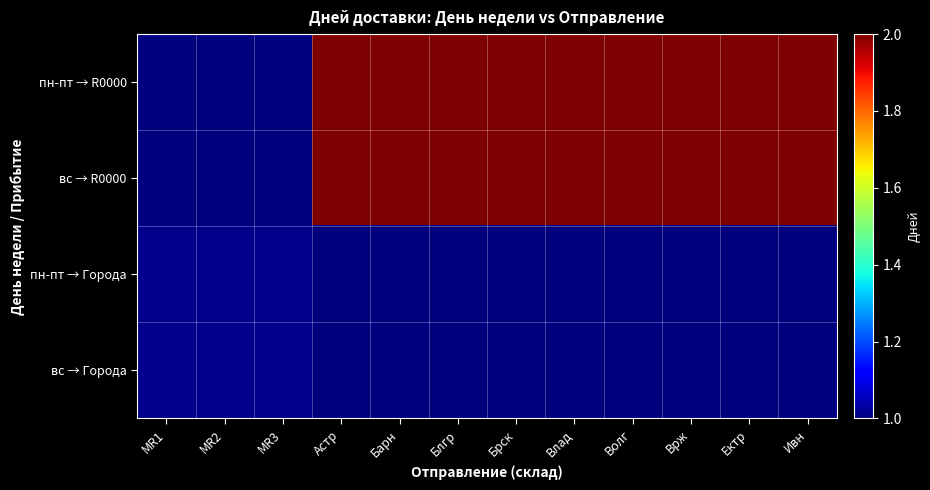

Count the вс → R0000 values in the range 2 to 3.

9